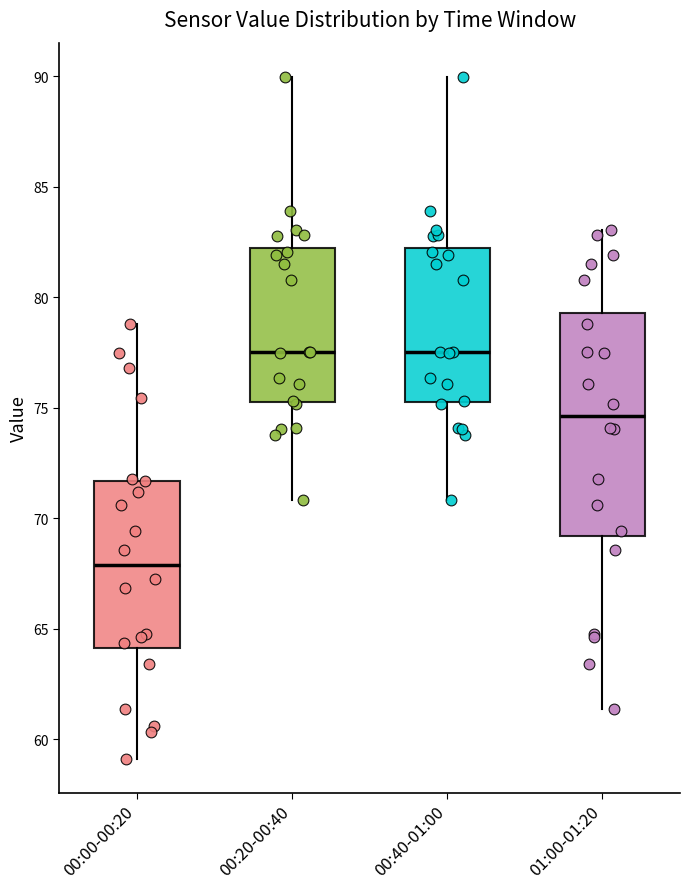

Reading left to right, read every box against the y-axis: the position of its median line, the range the box covers, and the ends of its whiskers. The values are not printed on the chart, so give them approximately, as read against the axis.

00:00-00:20: median 68.0, box 64.0 to 71.5, whiskers 59.0 to 79.0
00:20-00:40: median 77.5, box 75.5 to 82.0, whiskers 71.0 to 90.0
00:40-01:00: median 77.5, box 75.5 to 82.0, whiskers 71.0 to 90.0
01:00-01:20: median 74.5, box 69.0 to 79.5, whiskers 61.5 to 83.0